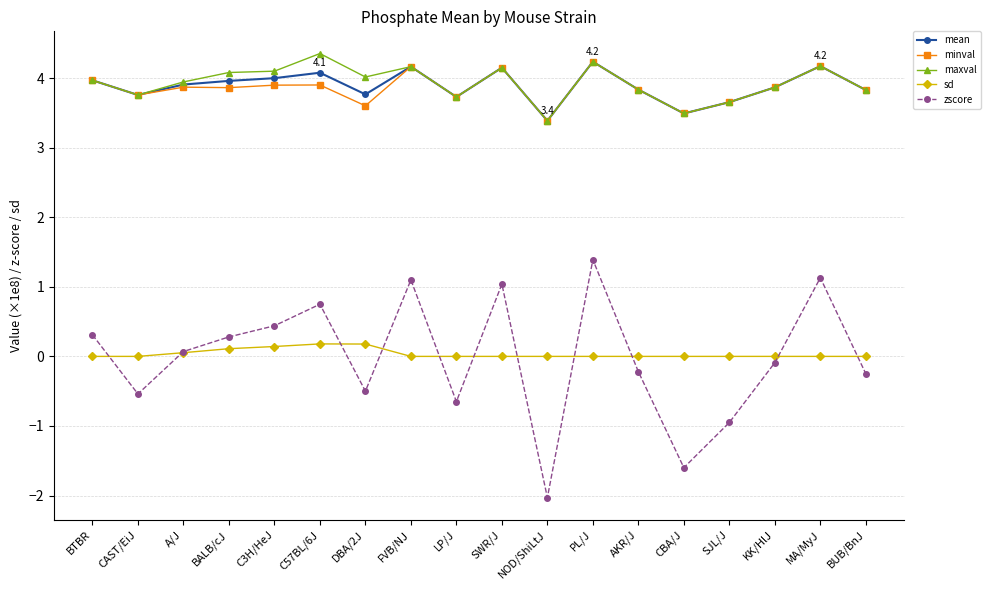

True or false: zscore has more than 1 points higher than both neighbors.

True